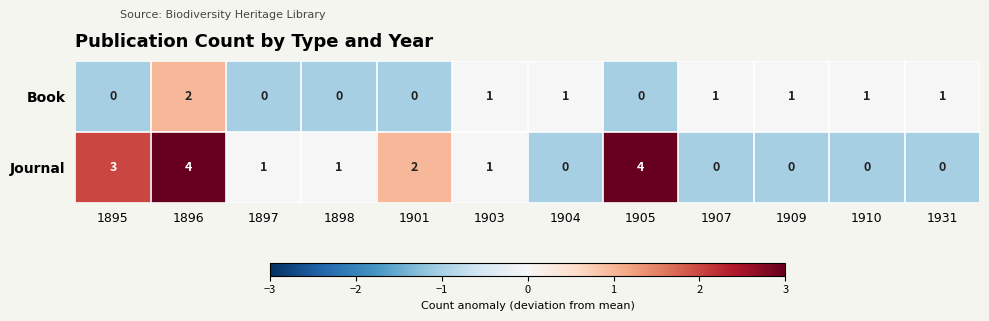

How many categories are shown in the chart?

12